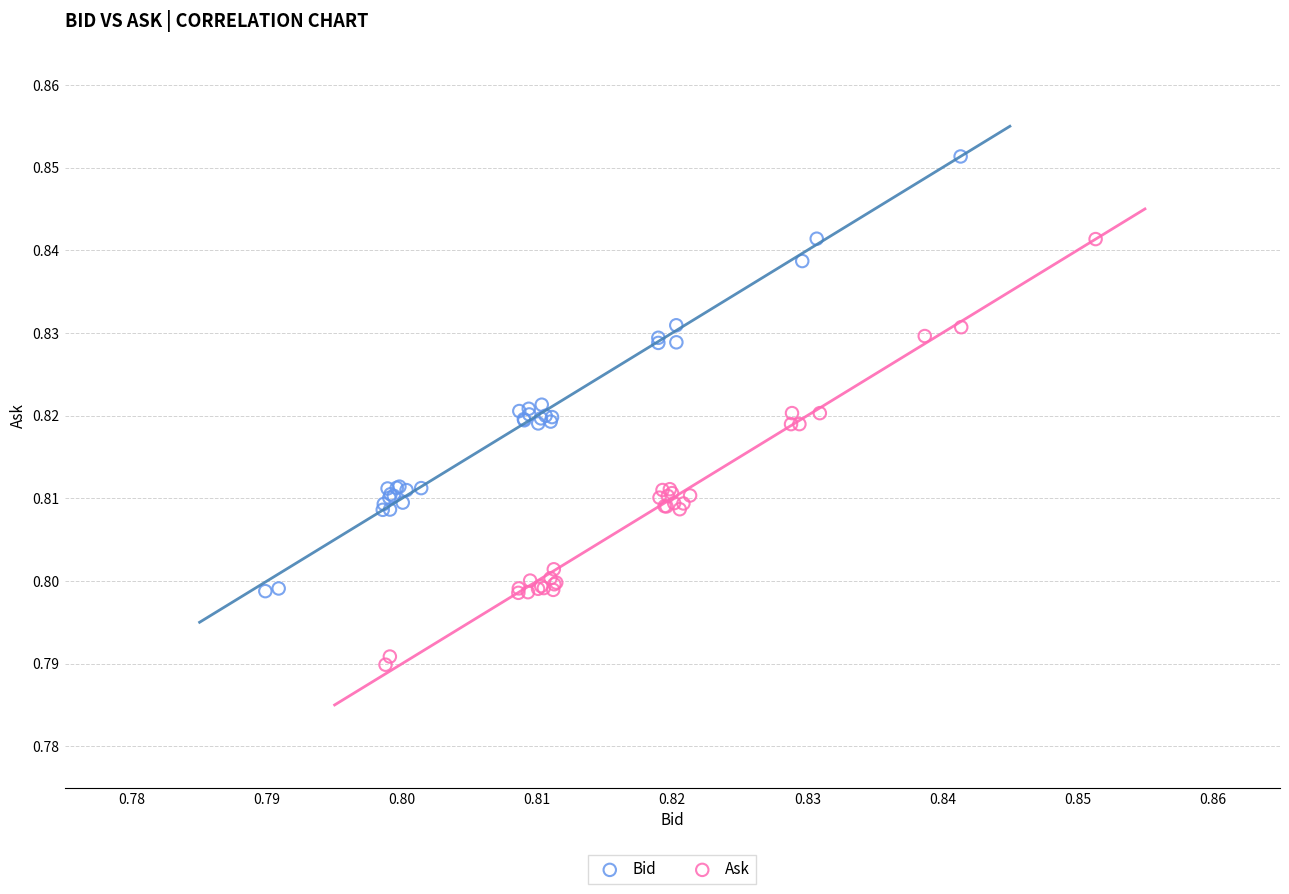

Which series has the largest Y range (max minus min)?

Bid